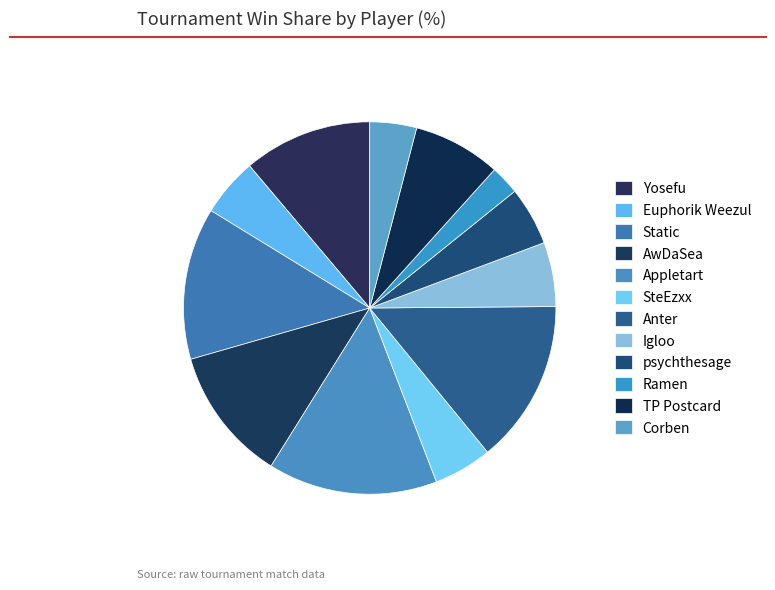

Is it true that Yosefu is 11% of the pie?

True